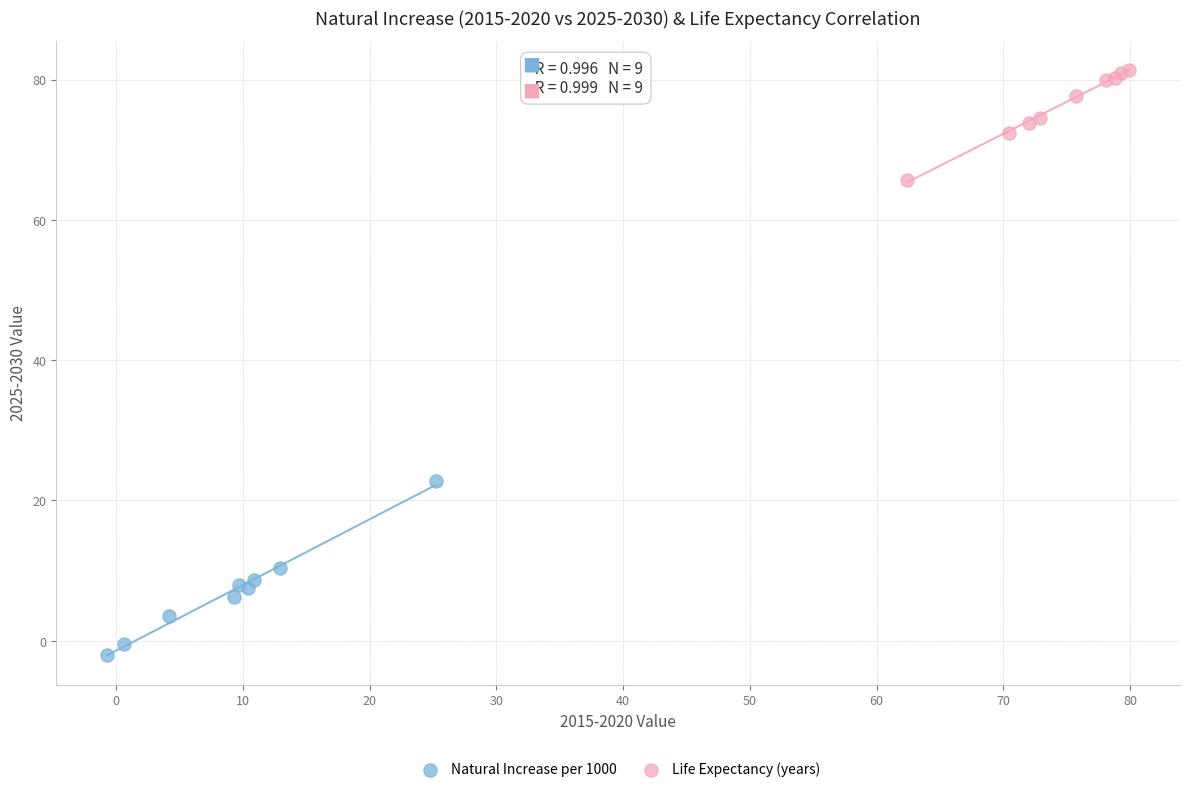

Which series has the largest Y range (max minus min)?

Natural Increase per 1000